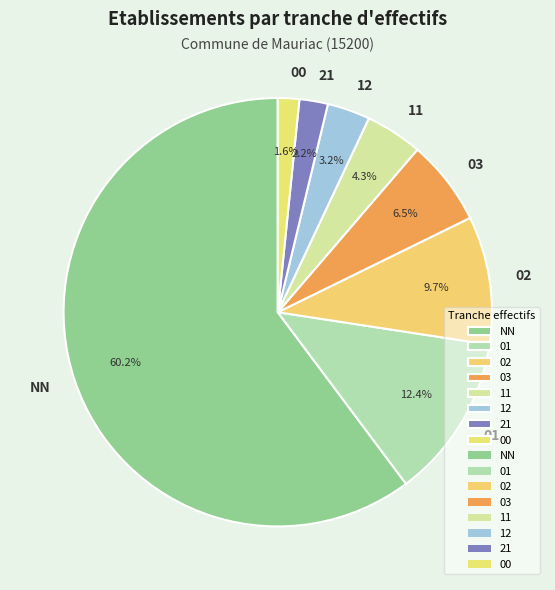

Does any single category account for the majority?

Yes